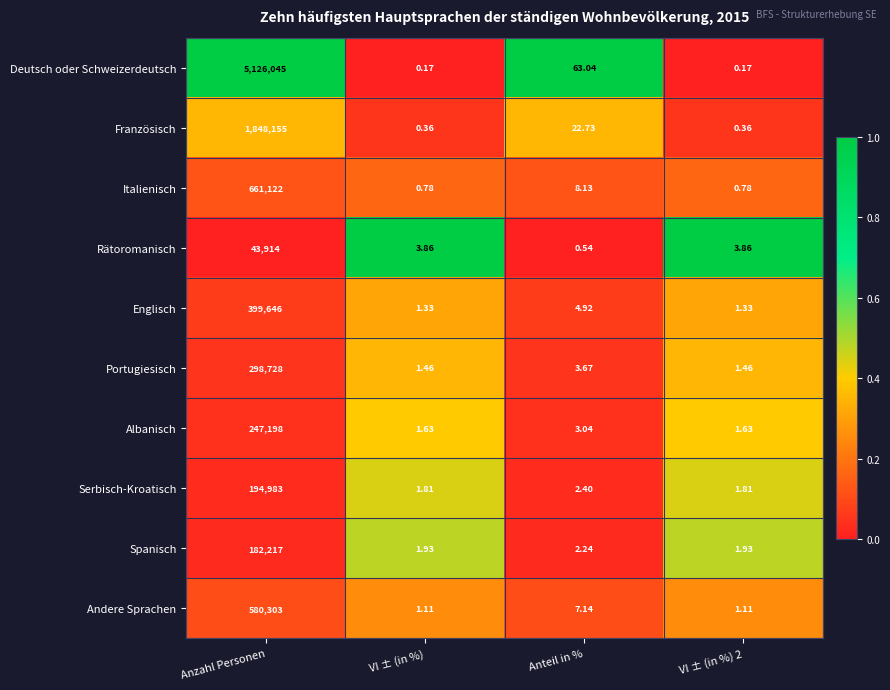

Which series changed the most between Anzahl Personen and VI ± (in %)?

Deutsch oder Schweizerdeutsch